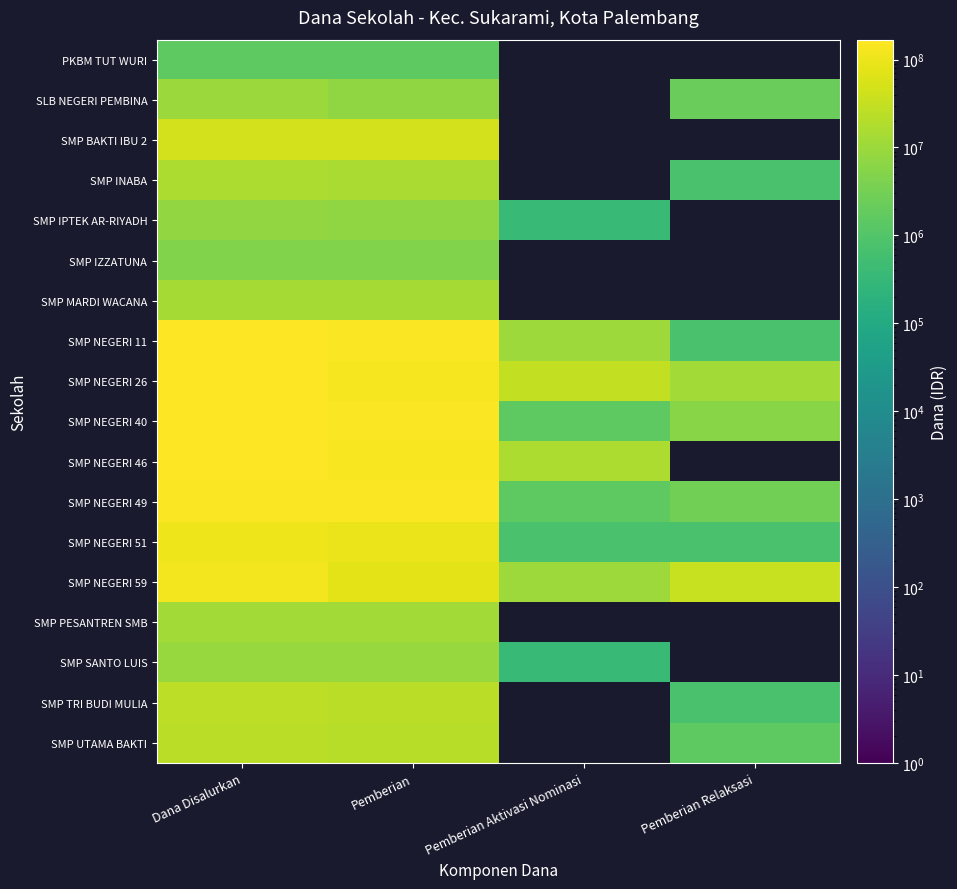

At which category does the chart reach its peak across all series?

Dana Disalurkan